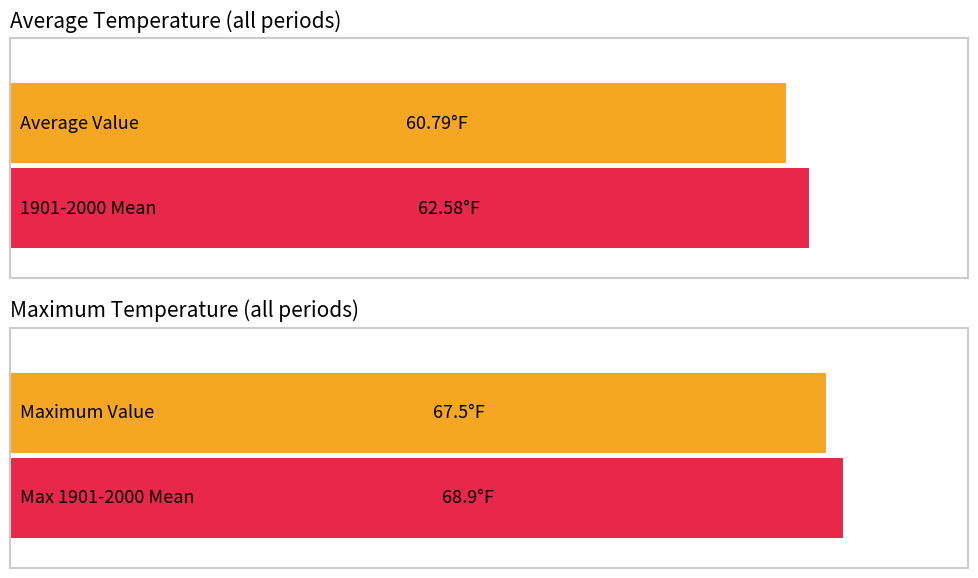

Does the chart contain stacked bars?

No